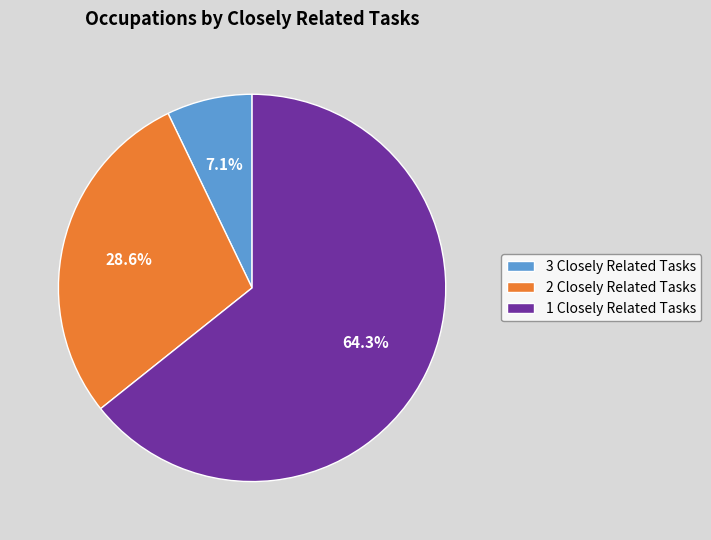

Which slice is the largest?

1 Closely Related Tasks